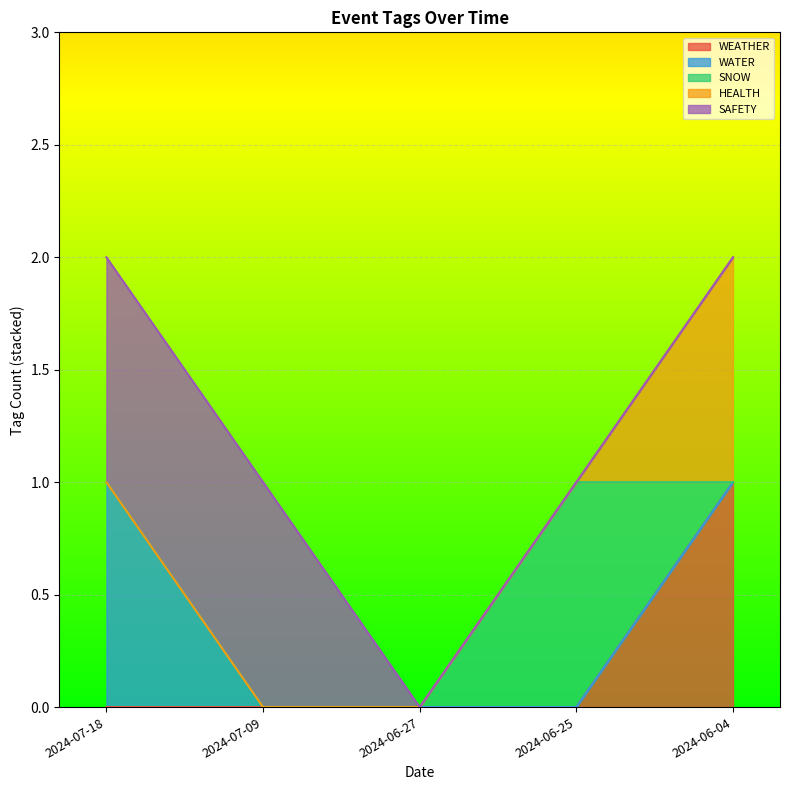

What is the label of the 1st point from the left?

2024-07-18